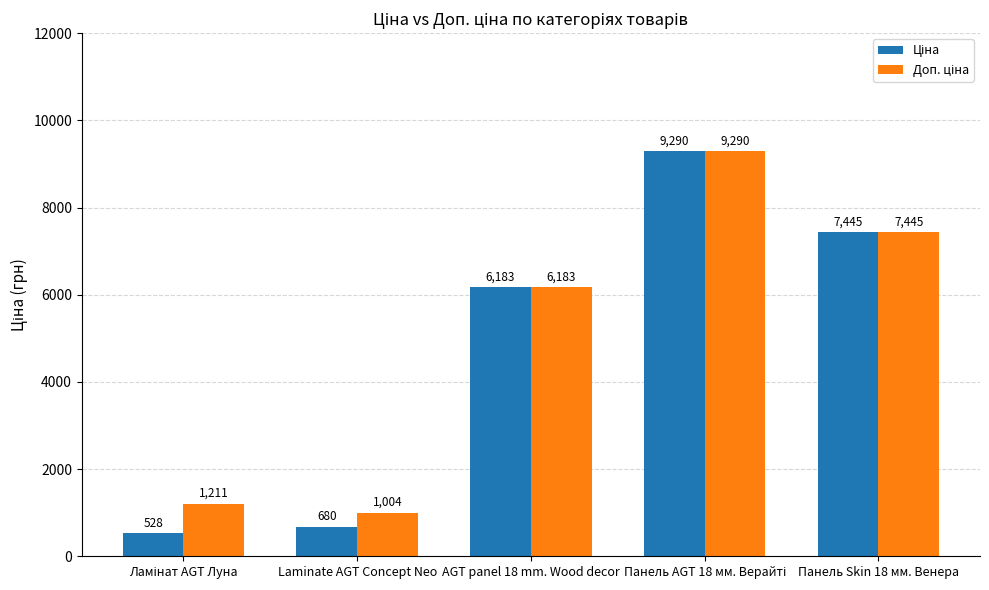

At how many categories does at least one series exceed 1659?

3